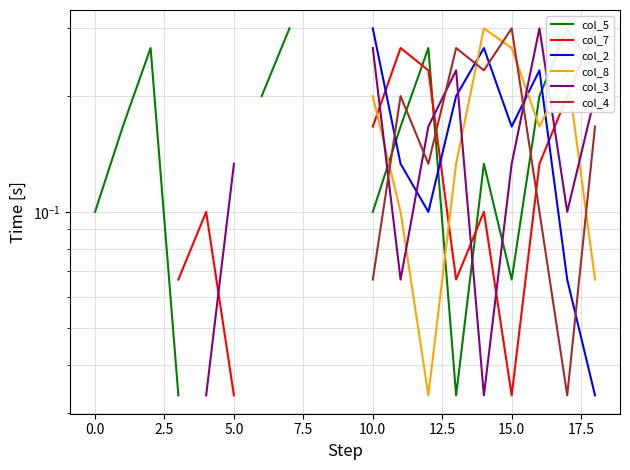

Where do col_4 and col_5 first cross each other?

10 and 11